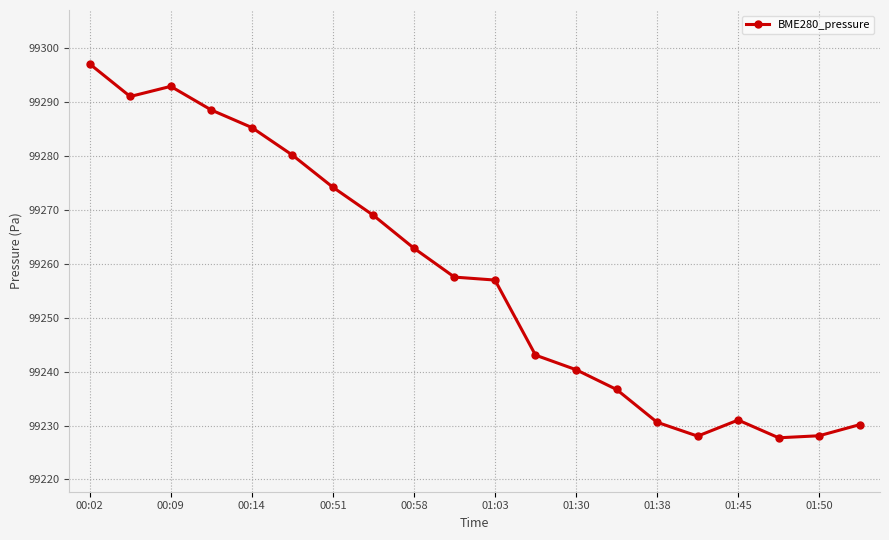

What is the value of the 20th point from the left?

99230.2